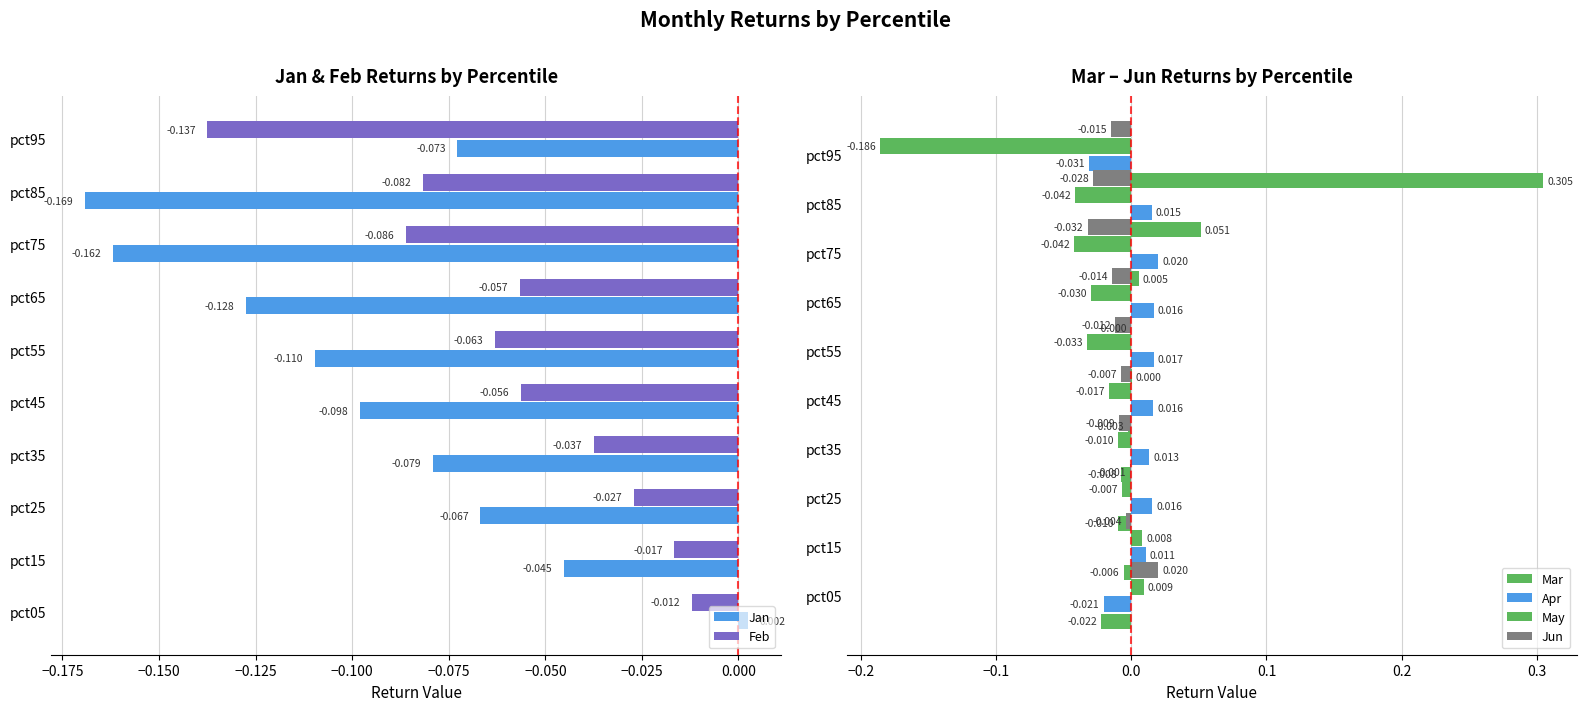

At how many categories does at least one series exceed 0?

10